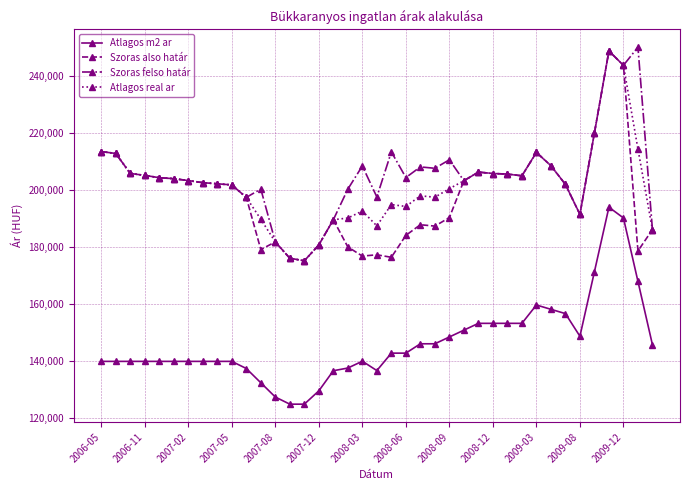

True or false: Atlagos m2 ar has more than 0 interior local peaks.

True